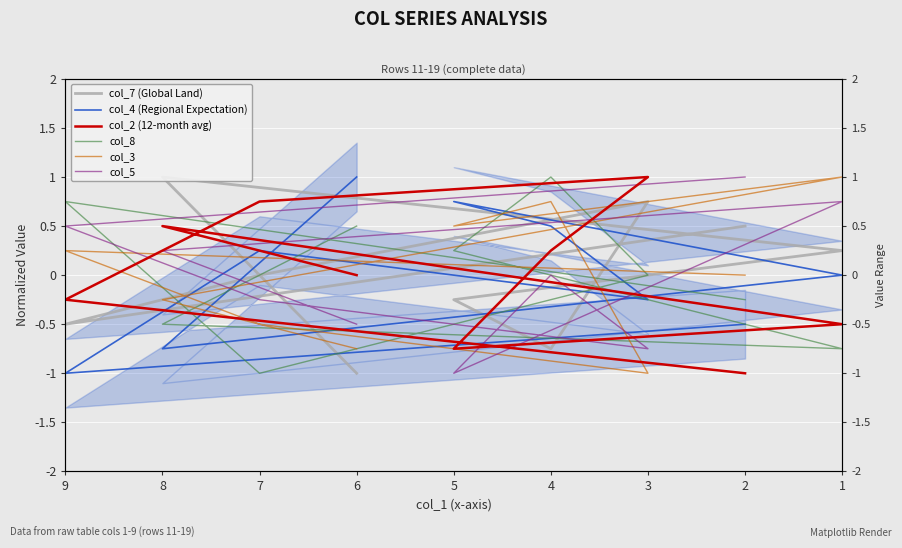

True or false: col_8 has a value of 0.2 at 6.

False